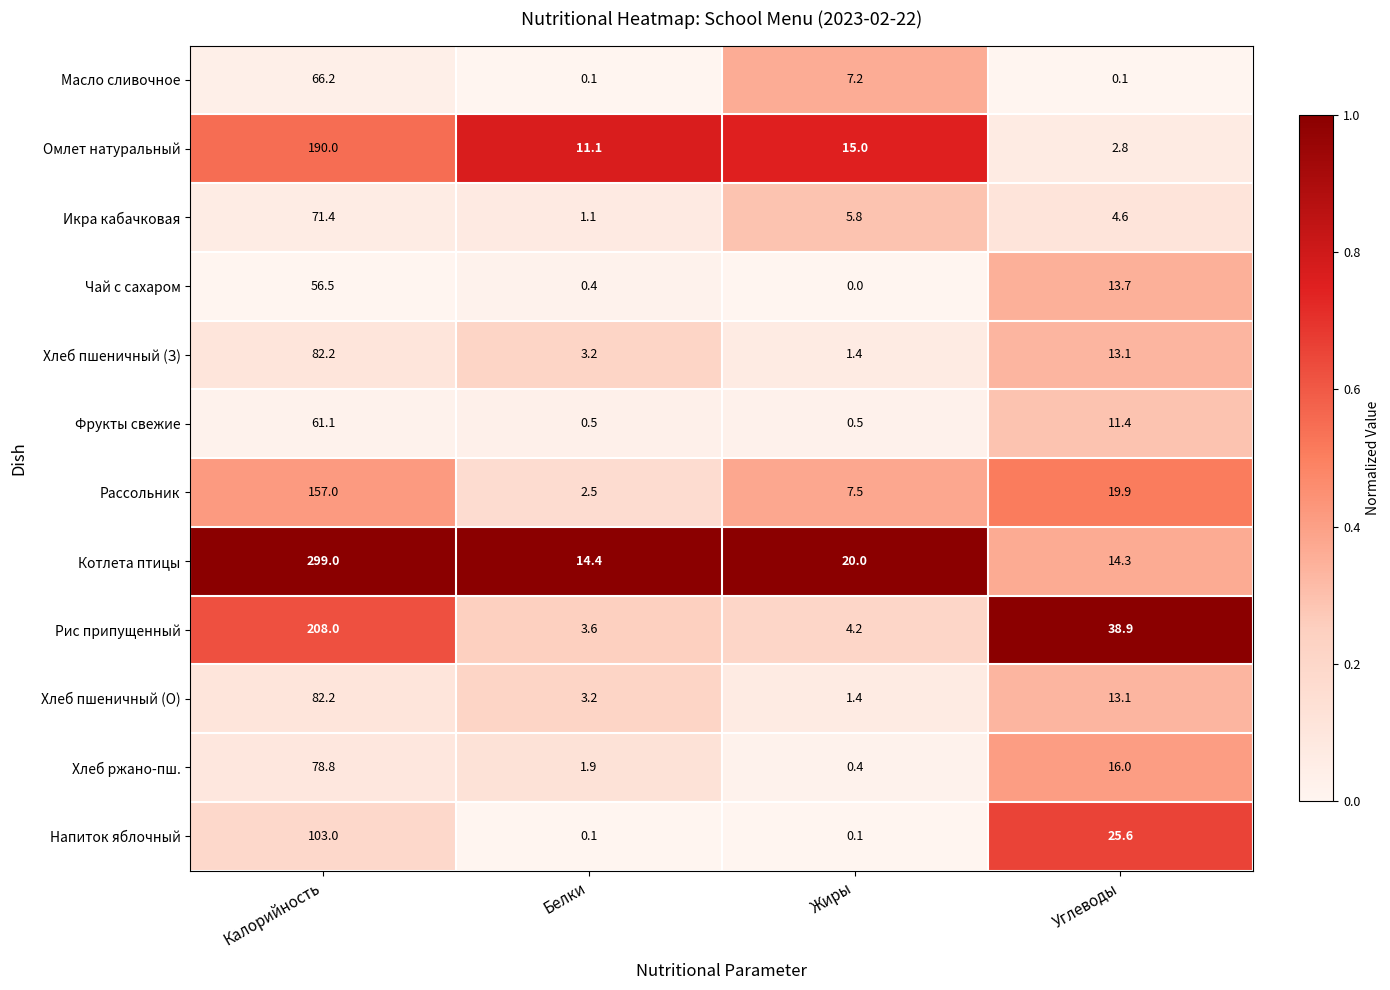

Is it true that Рис припущенный equals 52.1 at Углеводы?

False